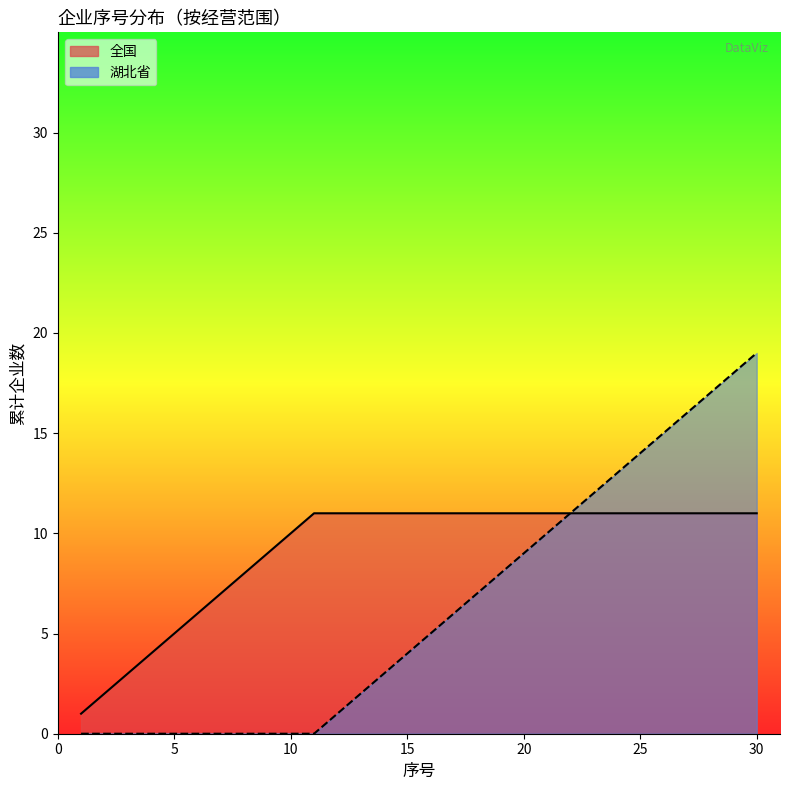

What is the difference between the maximum and second lowest values in the 全国 (线) series?

9